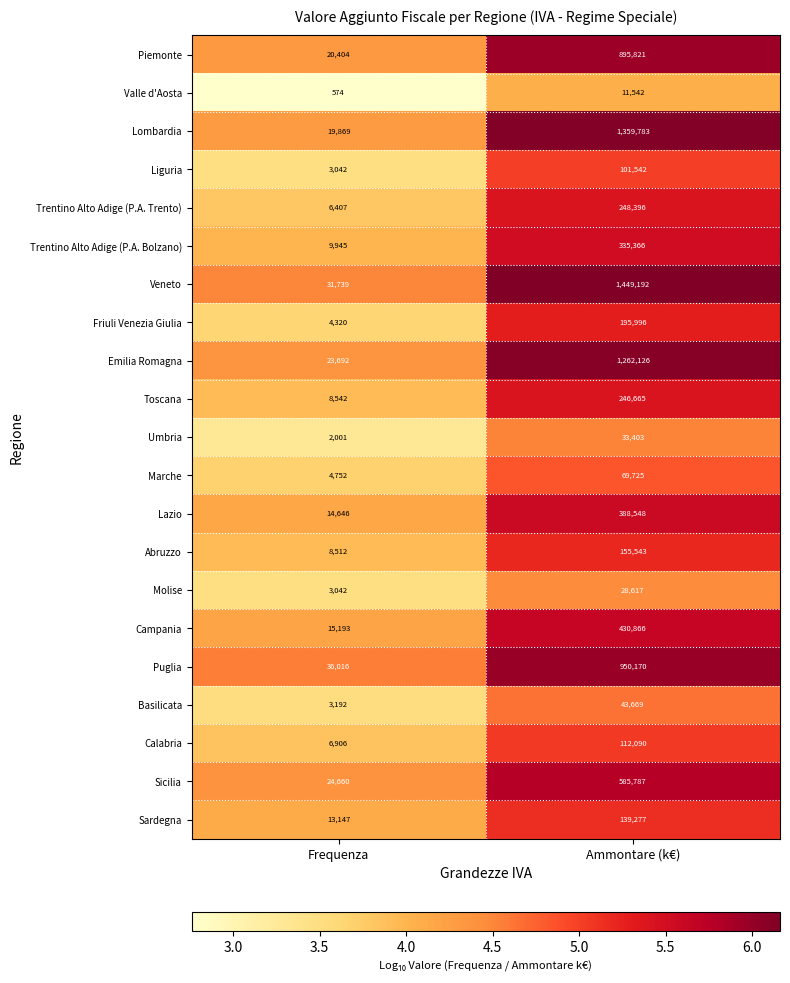

What is the greatest value displayed?

1449192